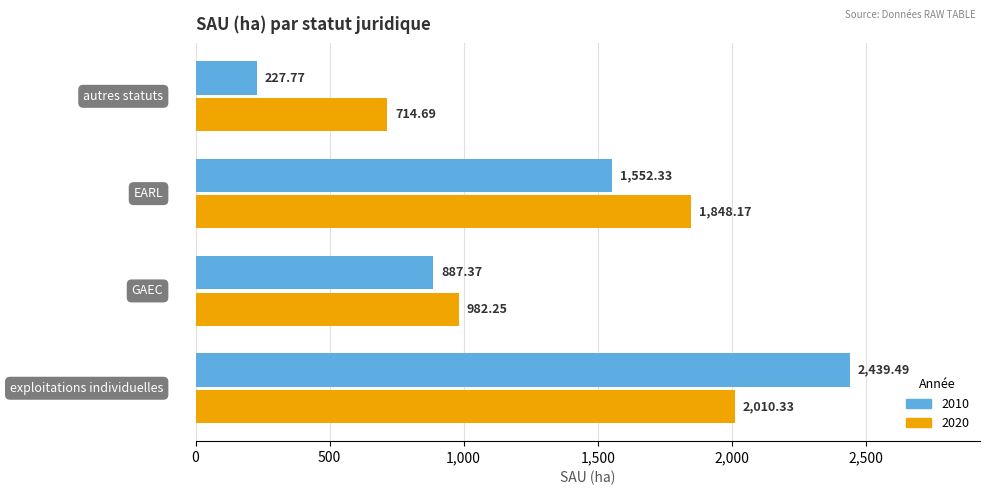

Rank the series by their average value, from highest to lowest.

2020, 2010